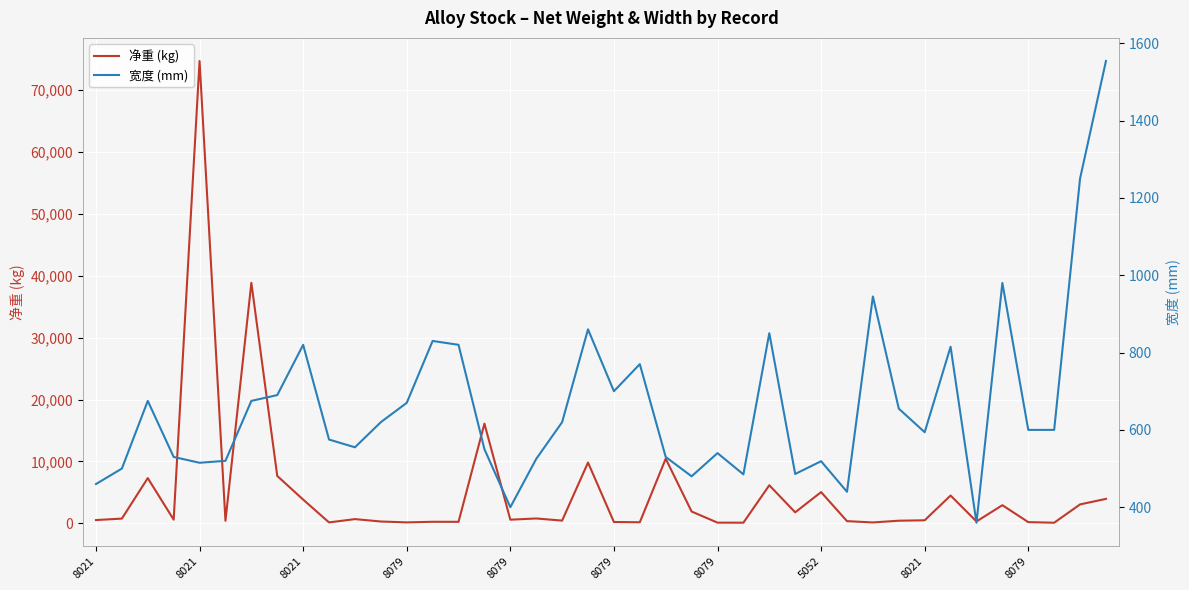

Reading left to right, list all the values displayed in this chart.

净重 (kg): 539.5	773.5	7313.0	603.0	74680.5	424.0	38856.5	7660.5	3843.0	155.5	692.5	303.0	163.5	258.5	253.0	16111.0	600.5	794.0	449.0	9827.5	223.0	184.5	10445.0	1916.0	121.5	115.0	6157.5	1787.5	5052.5	363.5	150.5	433.5	500.5	4501.0	313.0	2939.5	204.0	110.0	3066.0	3958.0
宽度 (mm): 460.0	500.0	675.0	530.0	515.0	520.0	675.0	690.0	820.0	575.0	555.0	620.0	670.0	830.0	820.0	550.0	400.0	525.0	620.0	860.0	700.0	770.0	530.0	480.0	540.0	485.0	850.0	486.0	519.0	440.0	945.0	655.0	594.0	815.0	360.0	980.0	600.0	600.0	1250.0	1554.0